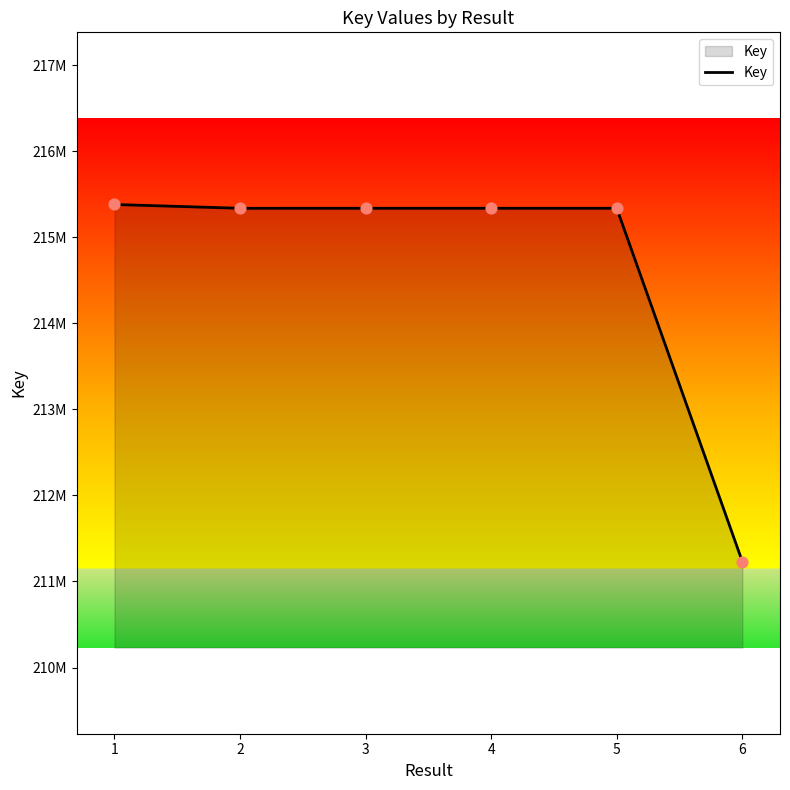

Approximately how many times larger is the value at 5 compared to 4?

1.0